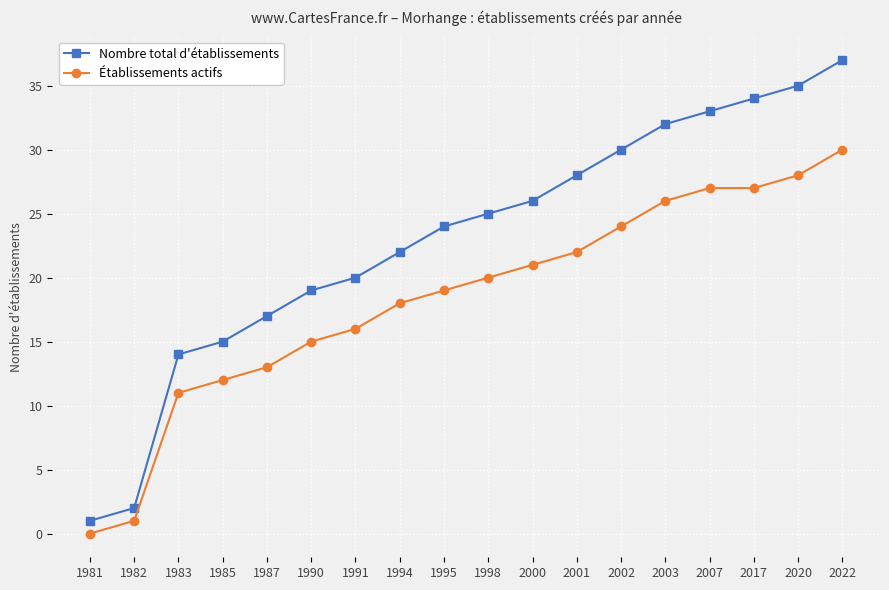

Does the chart display data point markers on the line(s)?

Yes